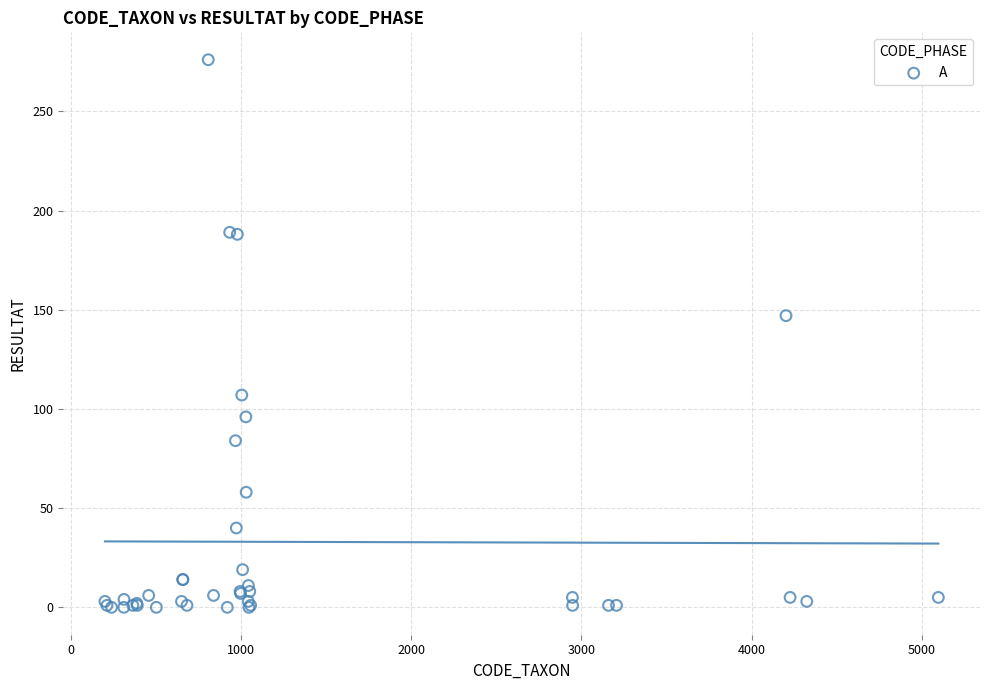

What Y value in the scatter plot is closest to 138?

147